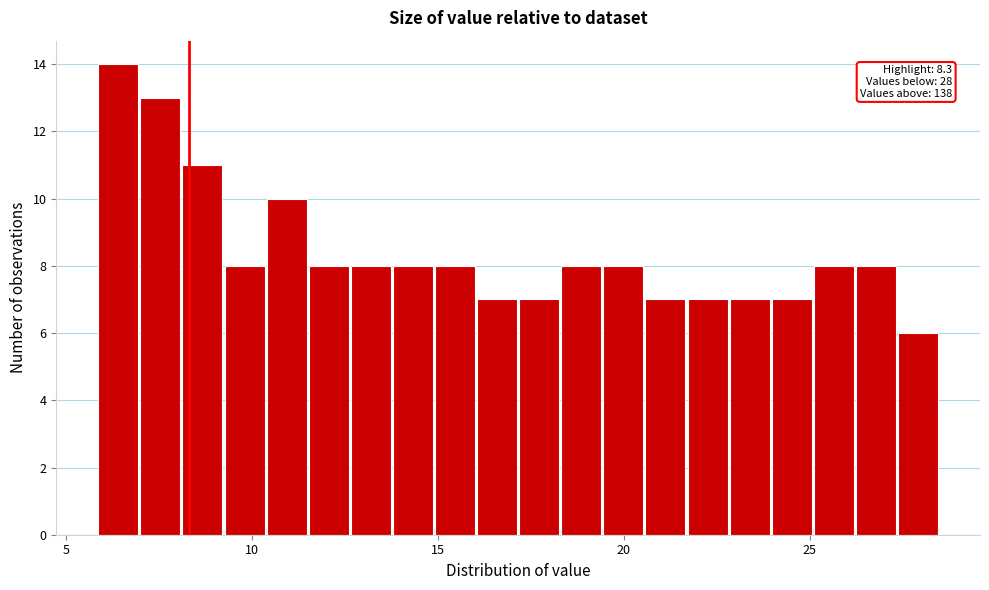

Read against the x-axis, roughly where is the centre of the tallest bar?

6.5